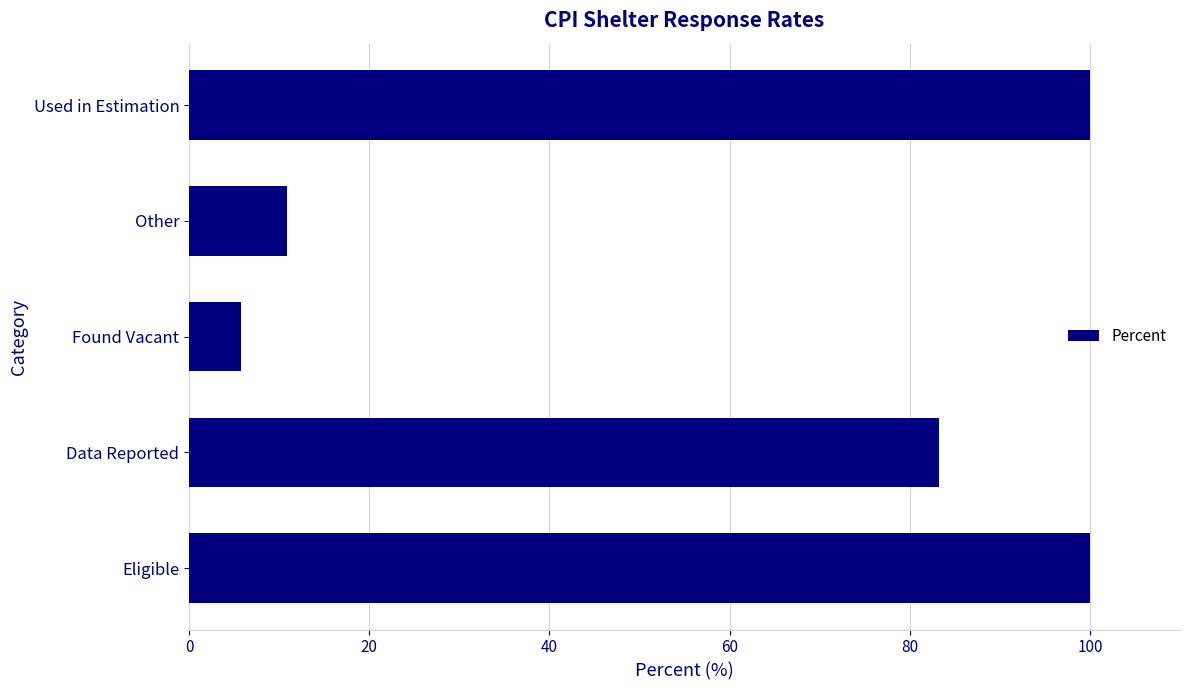

At which category does the chart reach its minimum across all series?

Found Vacant